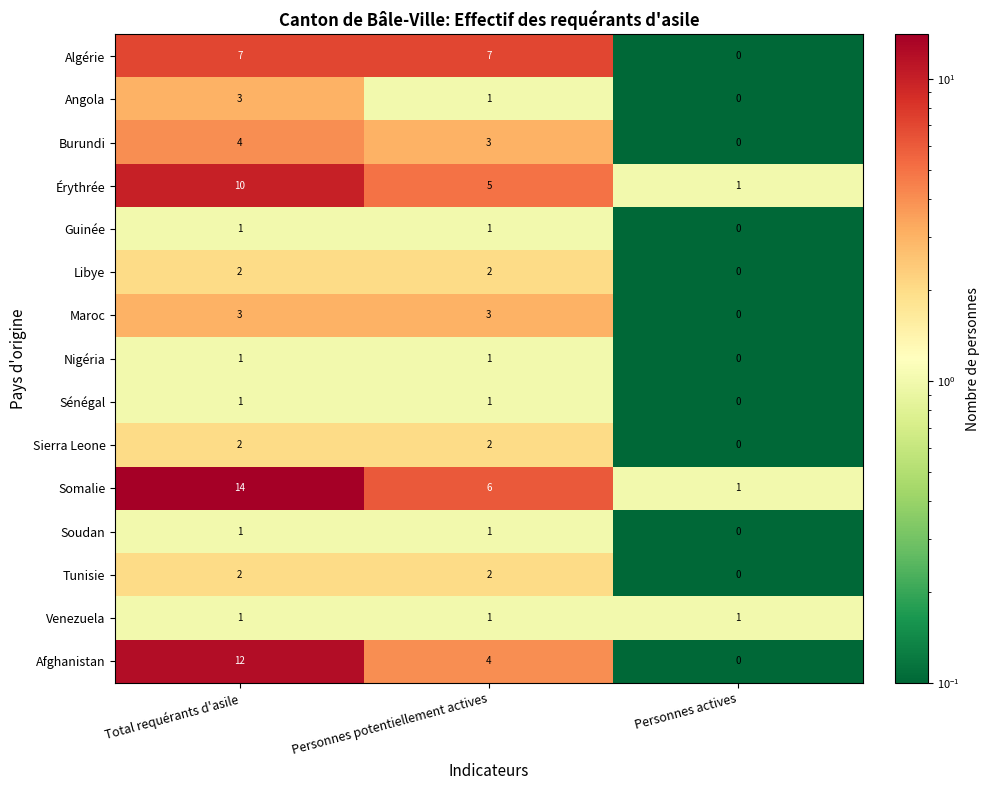

How many Burundi values are between 0 and 4?

3